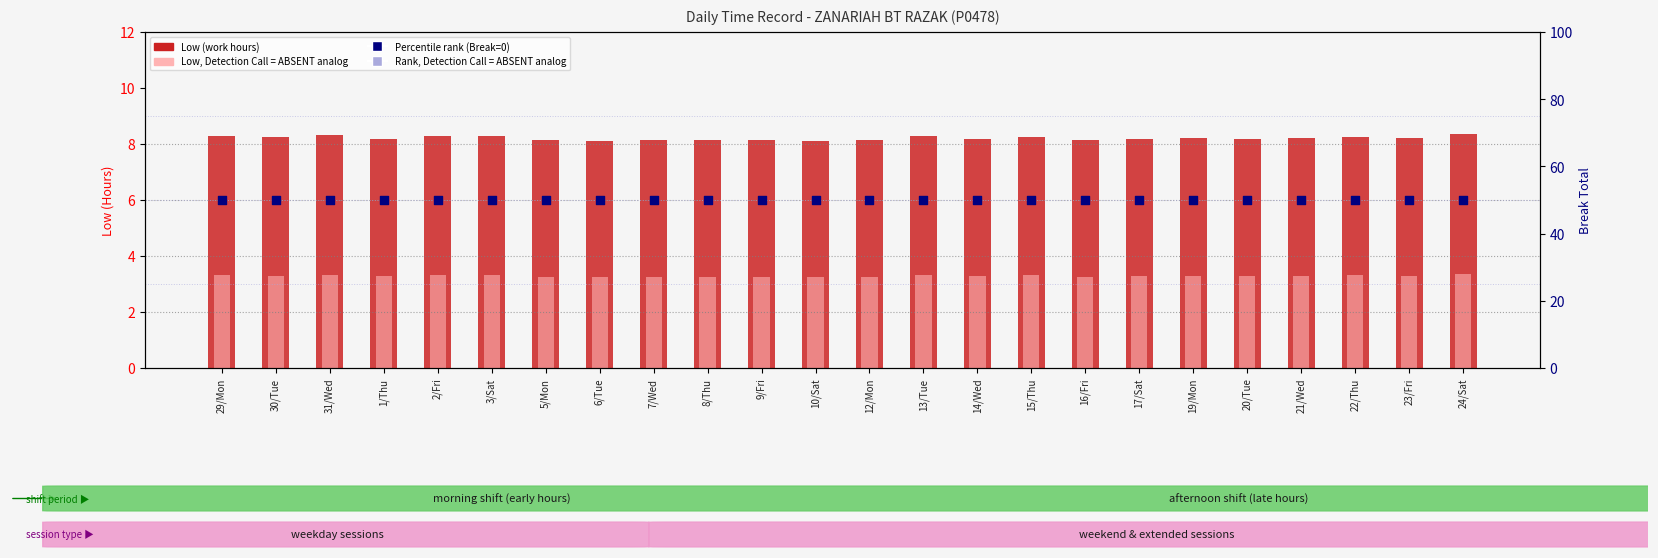

Is the value of Low (work hours) at 5/Mon greater than the value of Break Total (percentile rank) at 12/Mon?

No